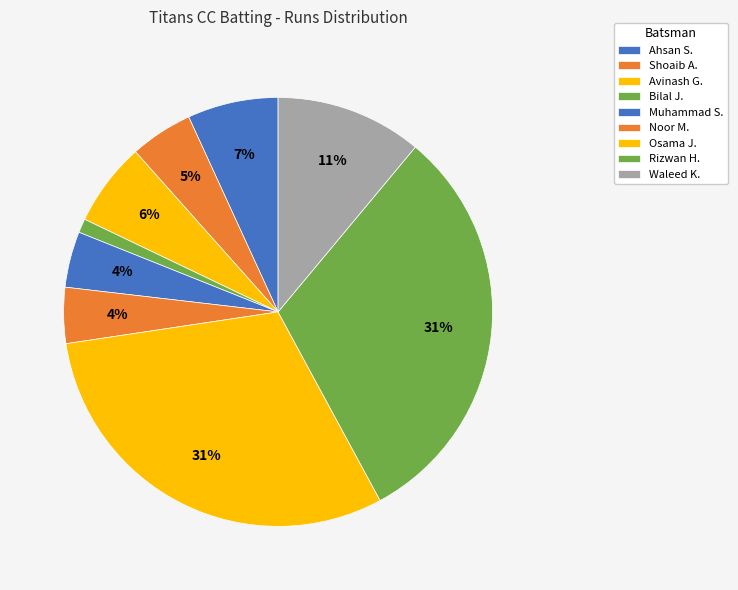

Count the number of slices in the pie.

9